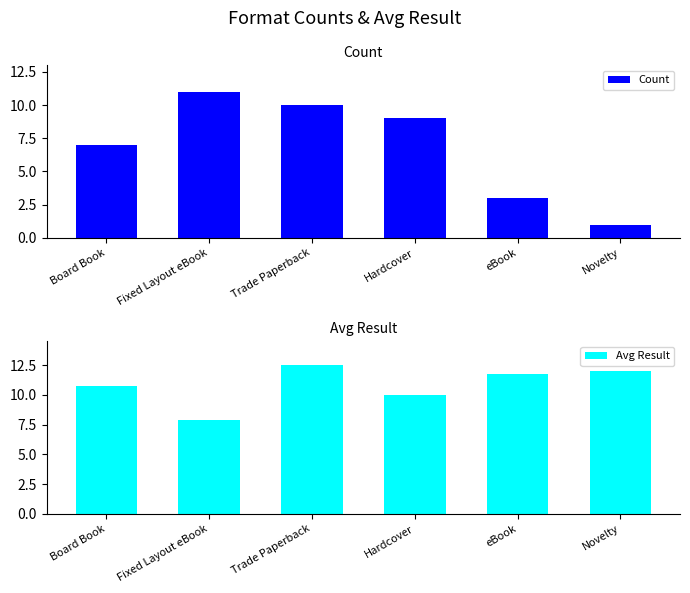

At which label does Count first exceed 9?

Fixed Layout eBook